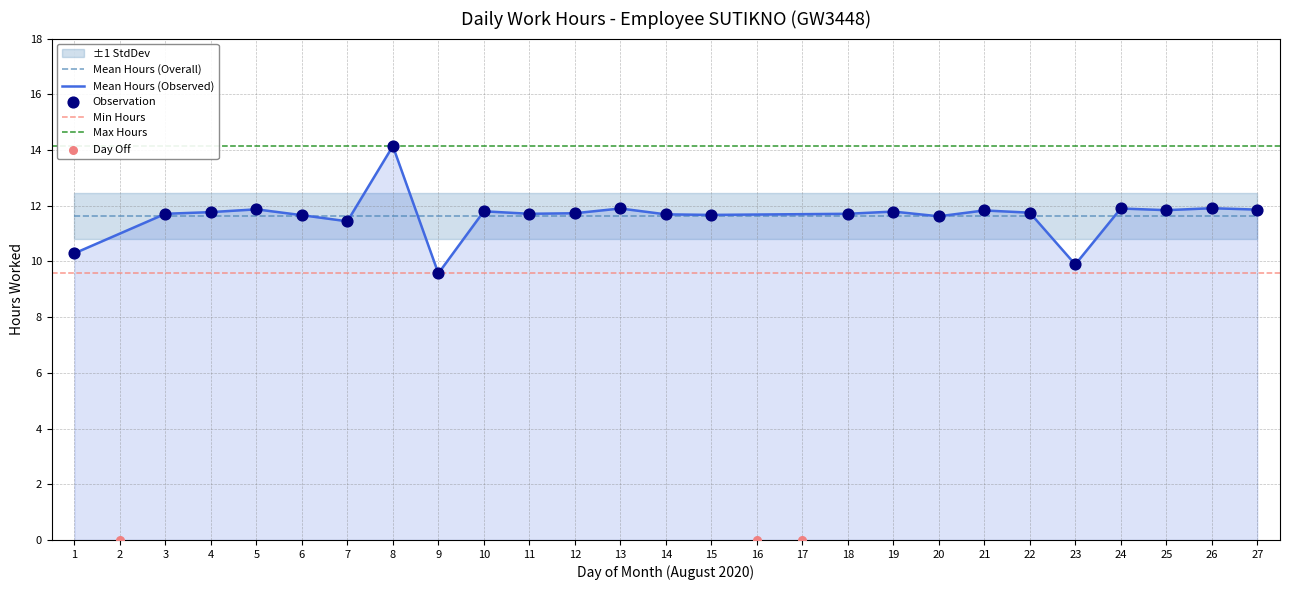

Which has a higher value, 6 or 26?

26